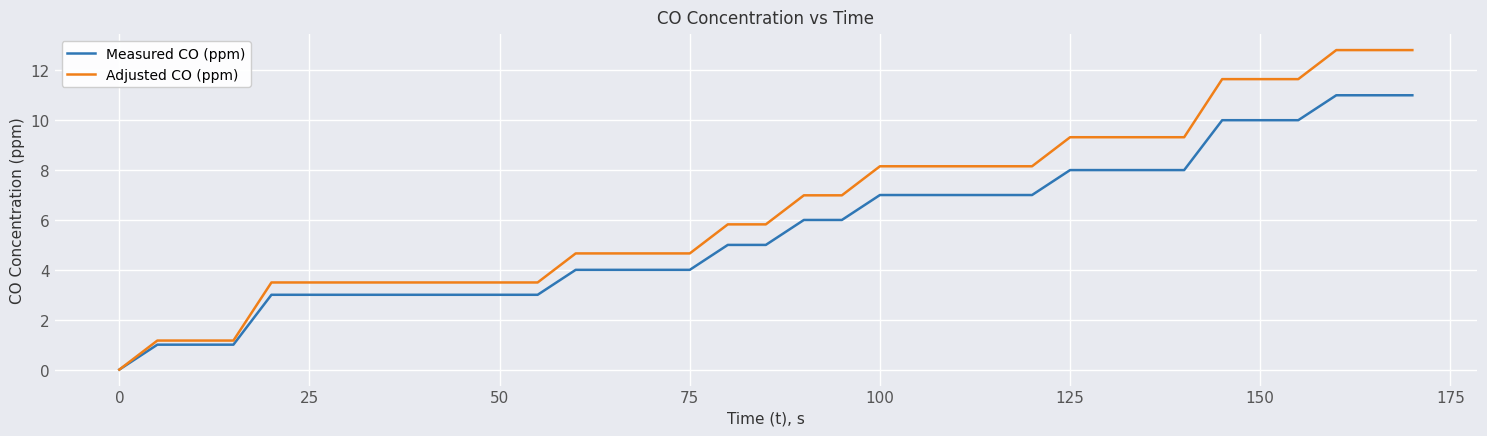

What is the maximum value for Measured CO (ppm)?

11.0